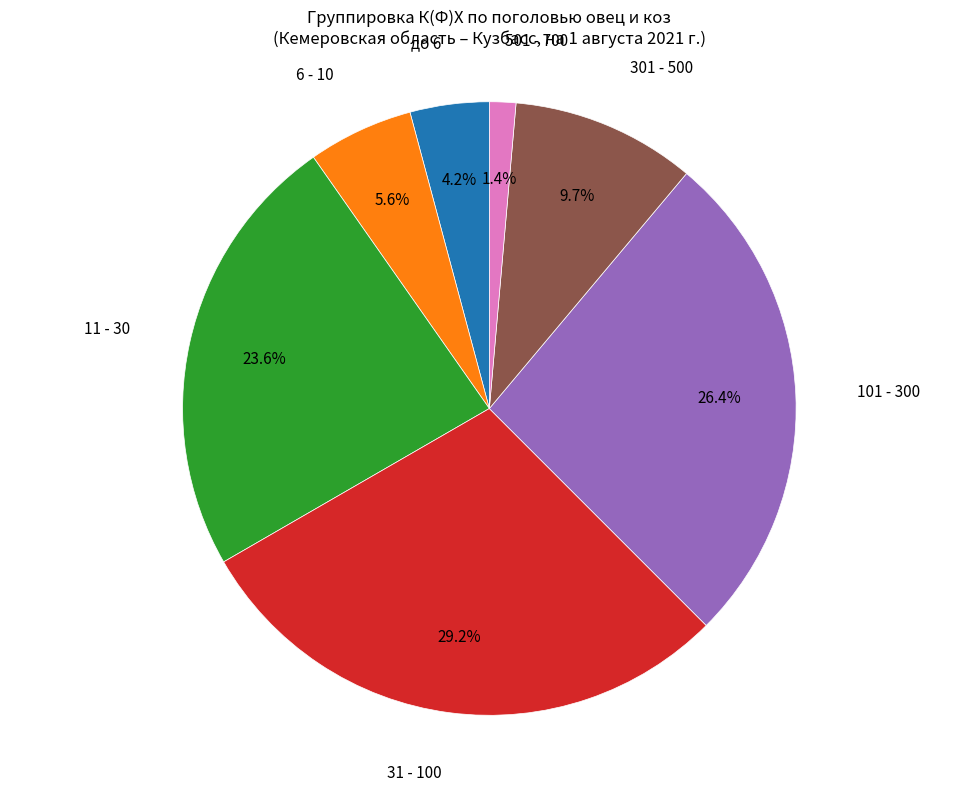

To the nearest percent, what percentage of the pie is до 6?

4%